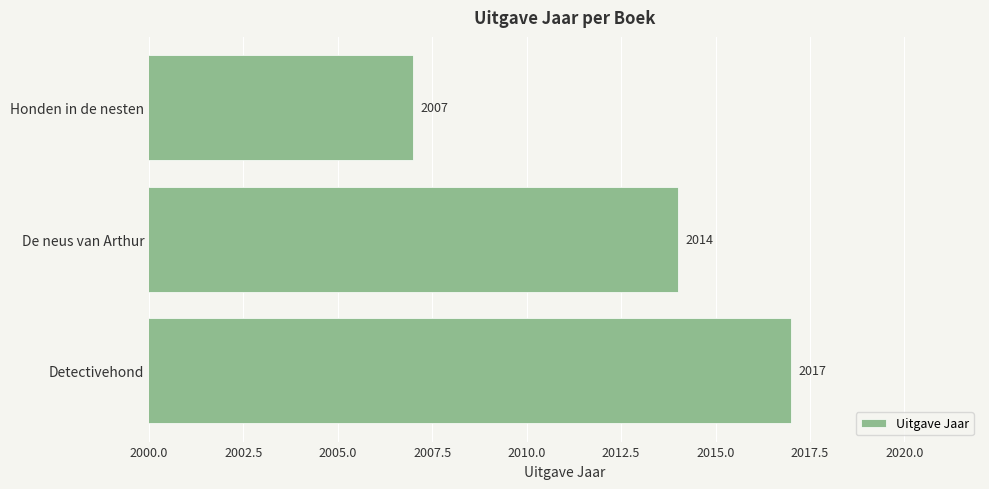

What is the change in value from De neus van Arthur to Honden in de nesten?

-7